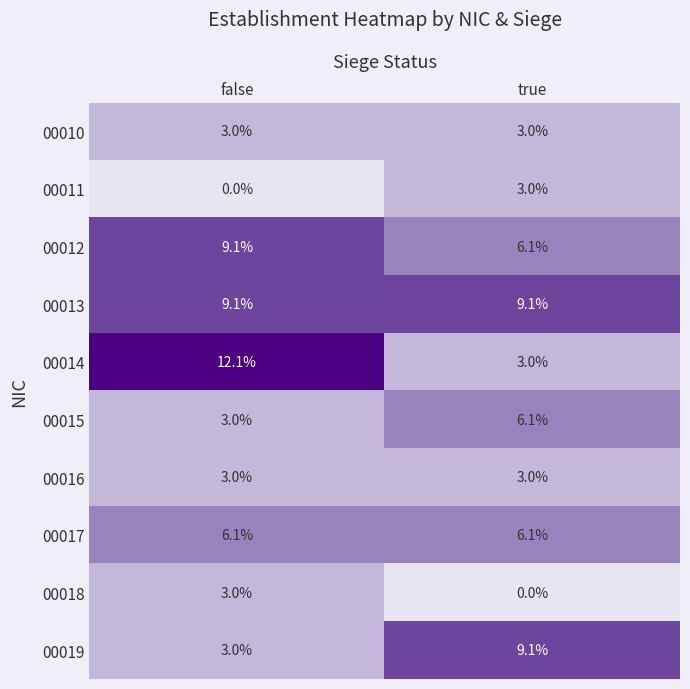

Reading left to right, transcribe all the data shown in this chart.

00010: 3.0	3.0
00011: 0.0	3.0
00012: 9.1	6.1
00013: 9.1	9.1
00014: 12.1	3.0
00015: 3.0	6.1
00016: 3.0	3.0
00017: 6.1	6.1
00018: 3.0	0.0
00019: 3.0	9.1